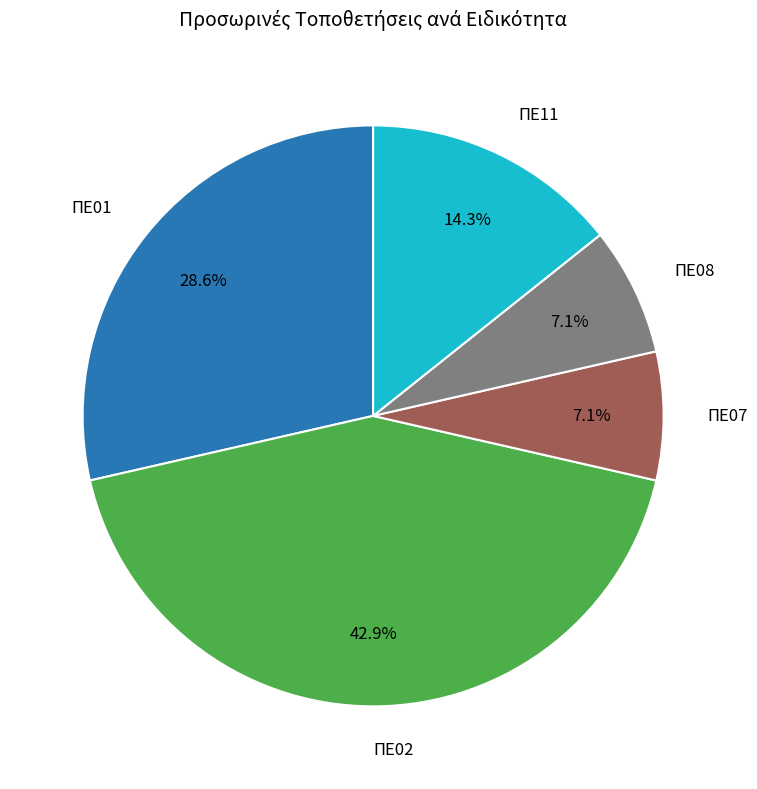

Does any single category account for the majority?

No